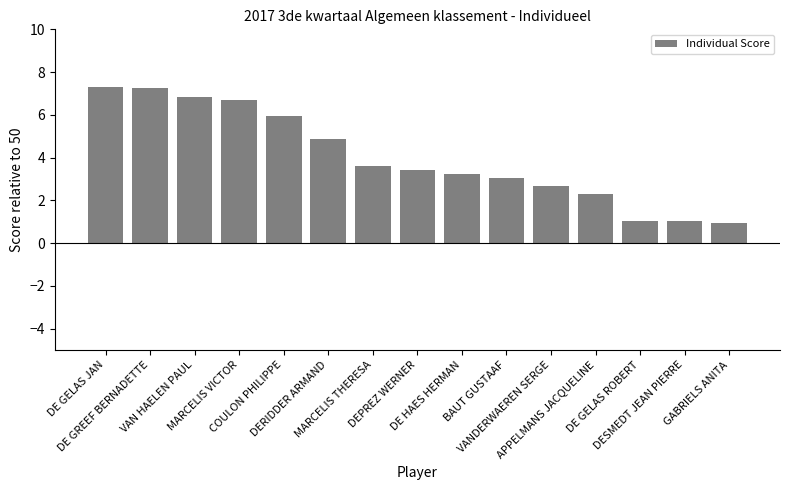

Reading left to right, transcribe all the data shown in this chart.

DE GELAS JAN=7.3	DE GREEF BERNADETTE=7.3	VAN HAELEN PAUL=6.8	MARCELIS VICTOR=6.7	COULON PHILIPPE=6.0	DERIDDER ARMAND=4.9	MARCELIS THERESA=3.6	DEPREZ WERNER=3.4	DE HAES HERMAN=3.2	BAUT GUSTAAF=3.0	VANDERWAEREN SERGE=2.7	APPELMANS JACQUELINE=2.3	DE GELAS ROBERT=1.0	DESMEDT JEAN PIERRE=1.0	GABRIELS ANITA=0.9